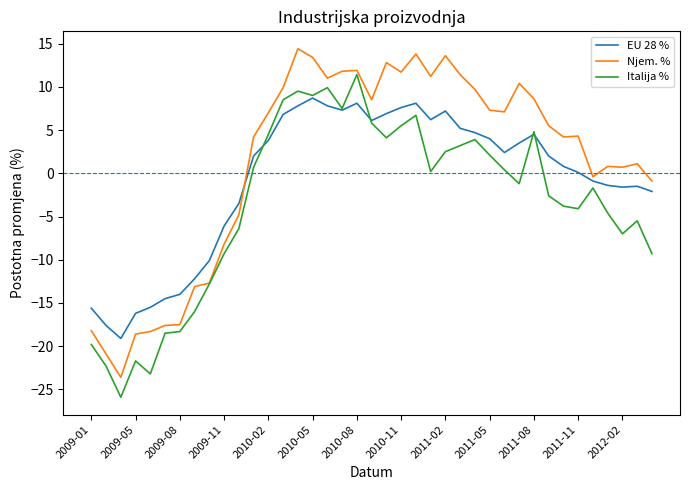

Which series has the largest total across all categories?

Njem. %